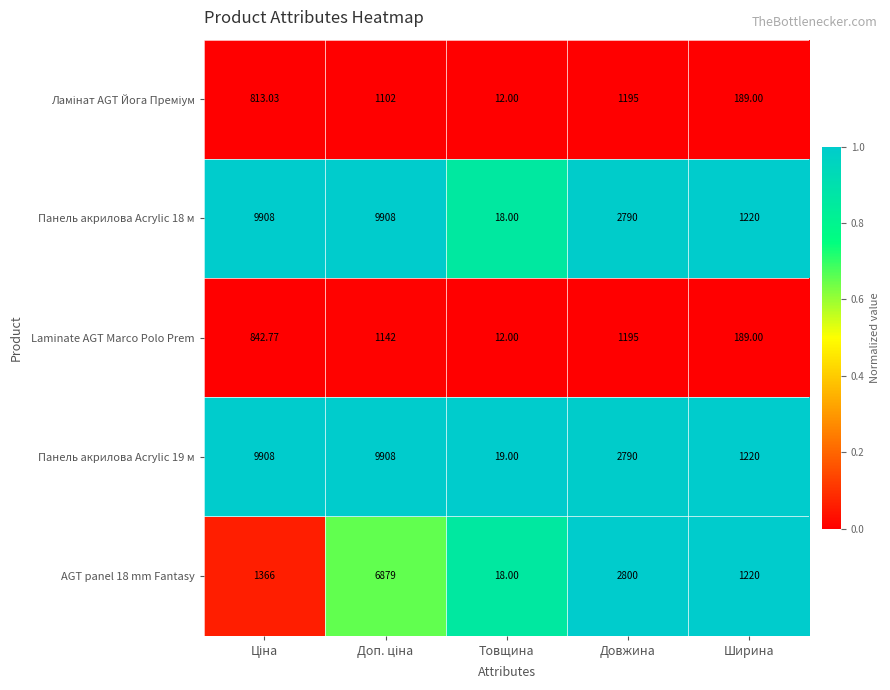

At which label is Панель акрилова Acrylic 19 м closest to 4963?

Довжина